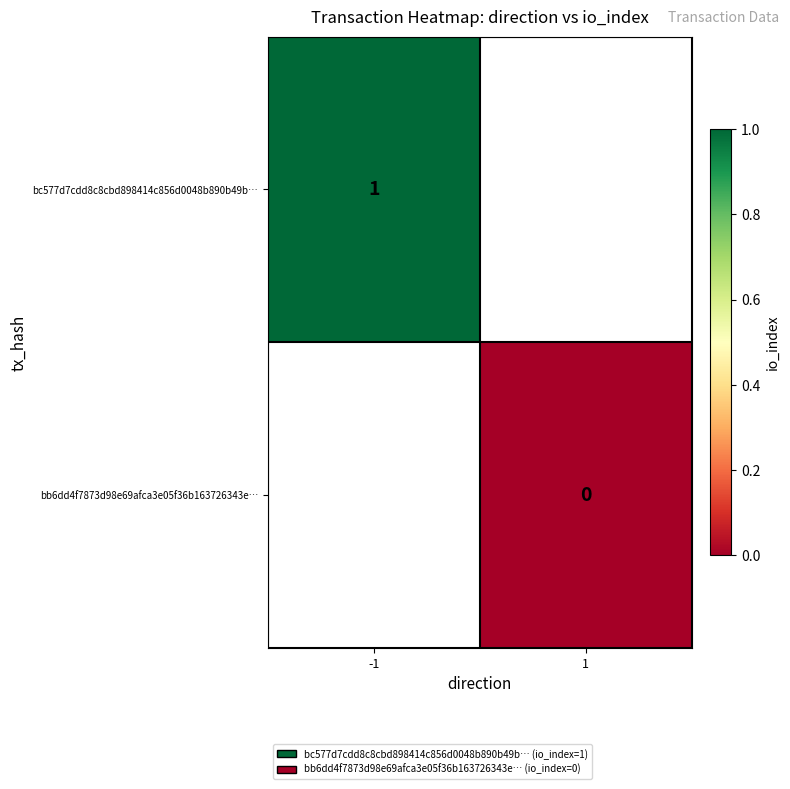

Is it true that bc577d7cdd8c8cbd898414c856d0048b890b49b… equals 2 at -1?

False